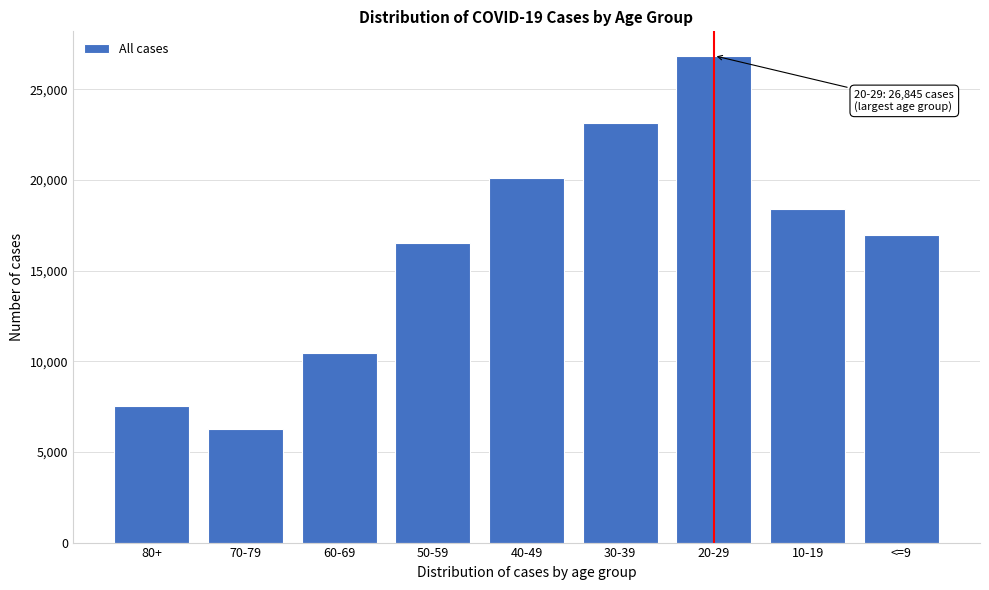

Reading left to right, what are all the values shown in this chart?

80+=7513	70-79=6237	60-69=10436	50-59=16512	40-49=20089	30-39=23115	20-29=26845	10-19=18416	<=9=16931